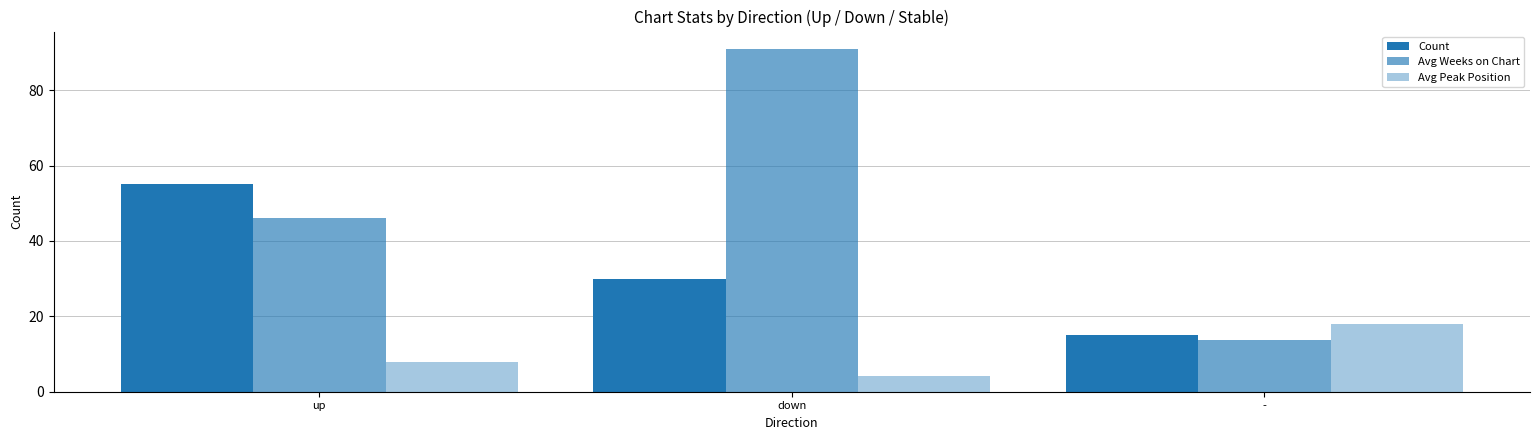

How many bars are there in total?

9